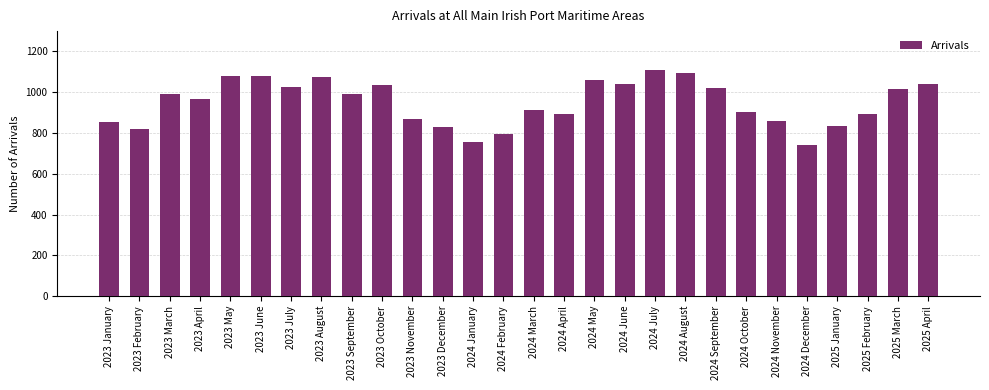

What value does the data have at 2024 March, to the nearest 5?

915